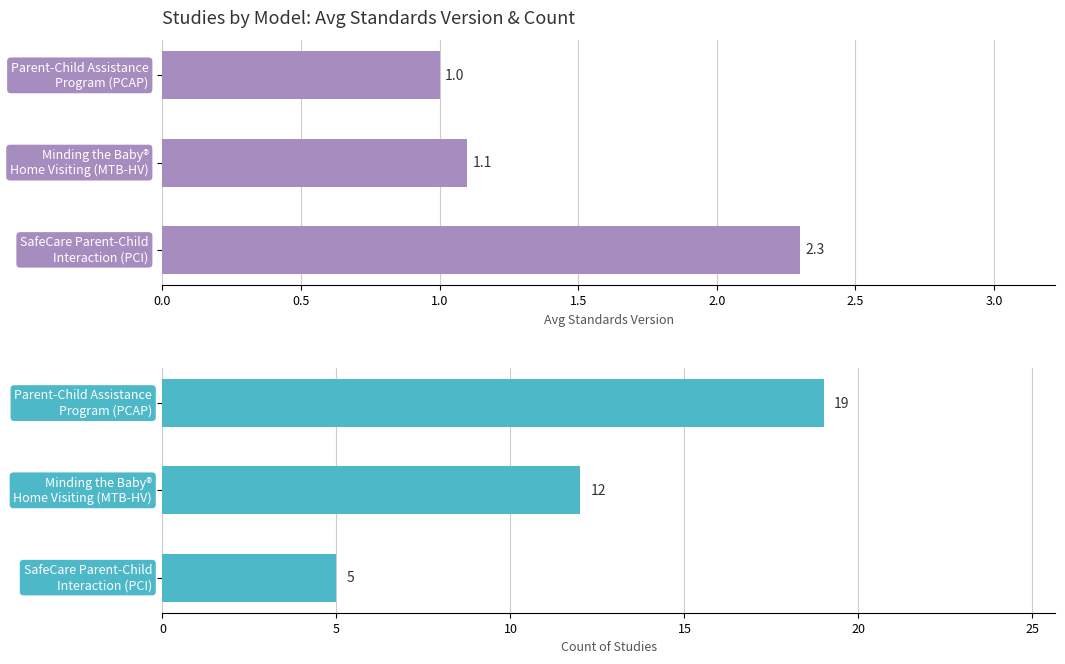

What is the difference between the Count of Studies values at 1.0 and 0.0?

14.0